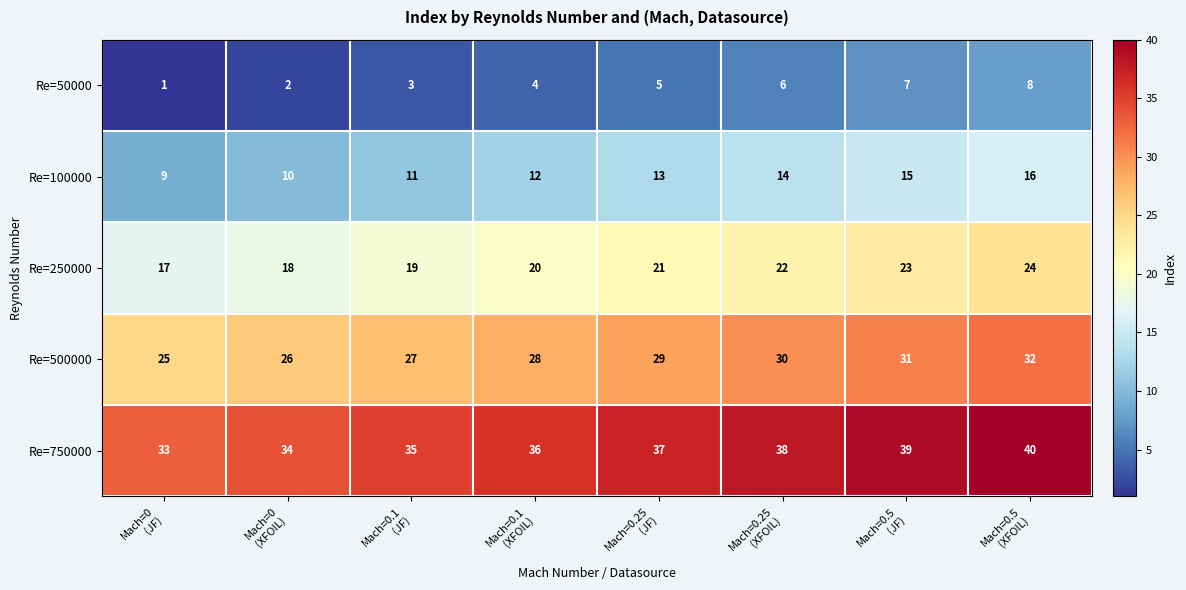

What is the difference between the maximum and second lowest values in the Re=500000 series?

6